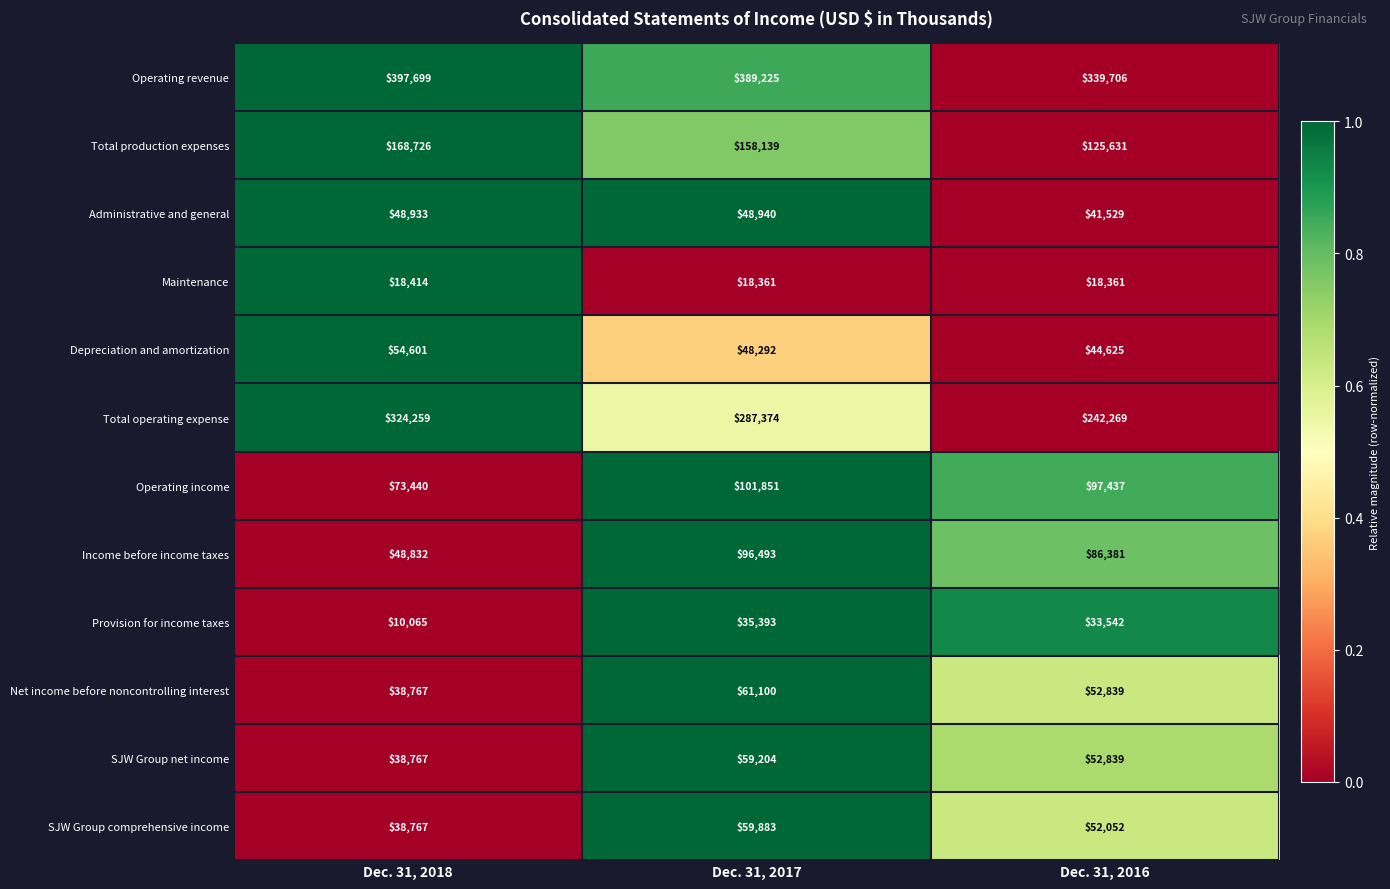

Read the Income before income taxes value at Dec. 31, 2017.

96493